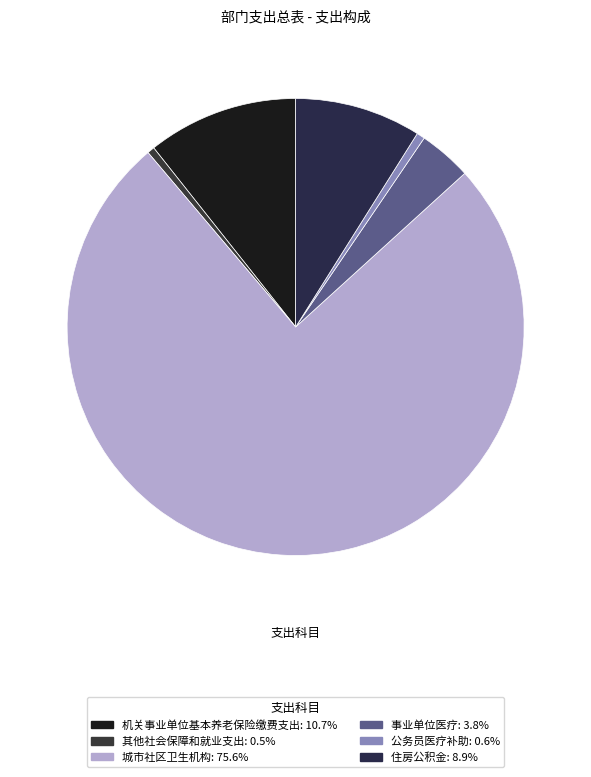

Rank the categories by value from lowest to highest.

其他社会保障和就业支出, 公务员医疗补助, 事业单位医疗, 住房公积金, 机关事业单位基本养老保险缴费支出, 城市社区卫生机构